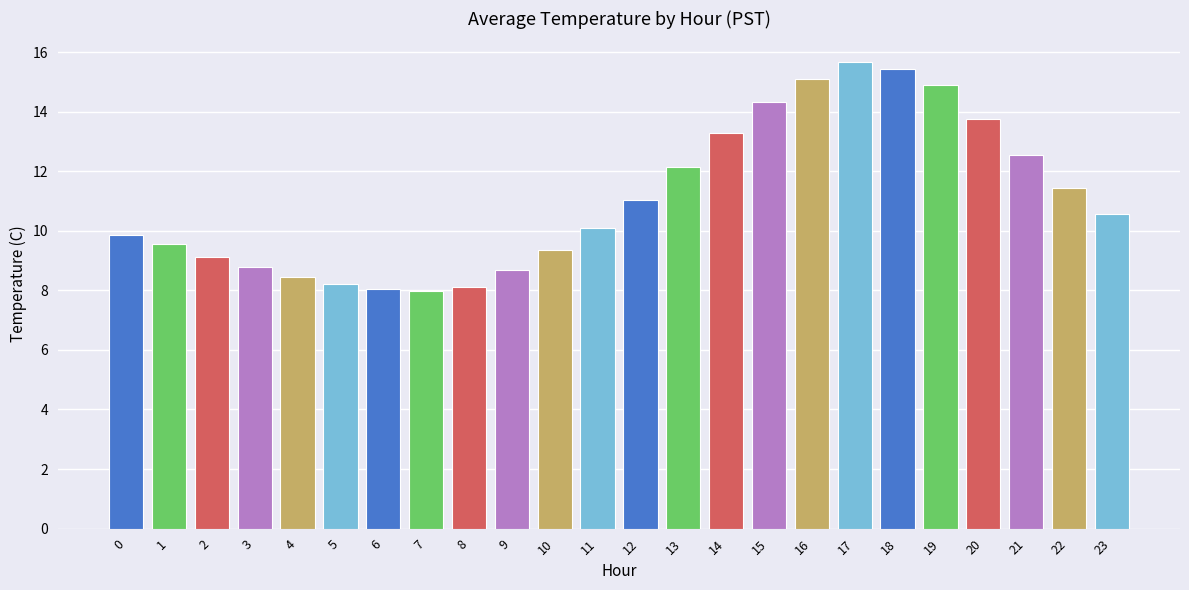

What is the maximum value shown in the chart?

15.7